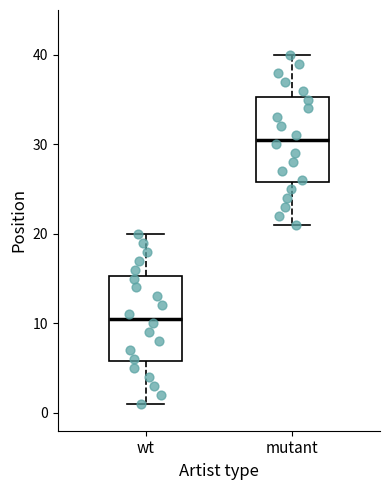

Which box's median line is the lowest?

wt